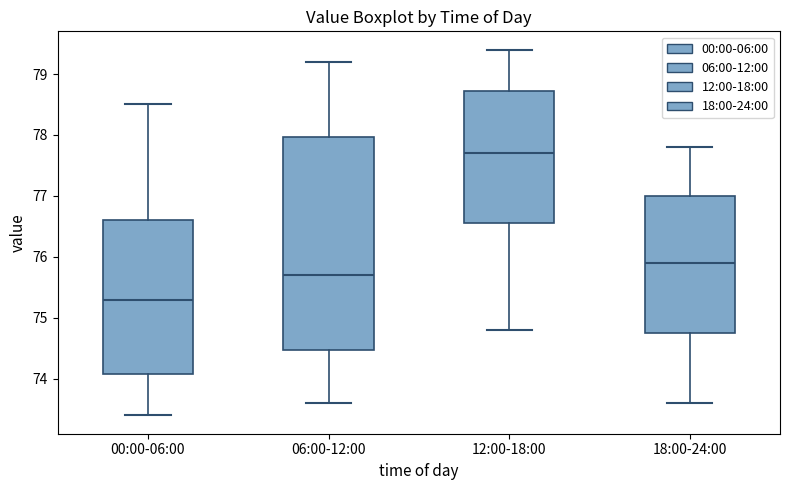

Comparing the boxes themselves (not the whiskers), which one is the tallest?

06:00-12:00